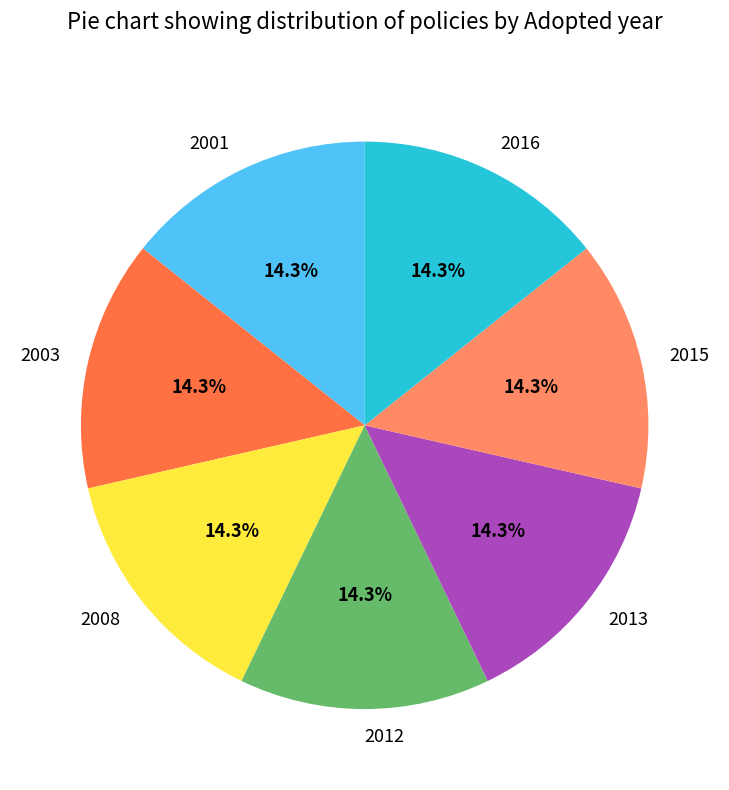

Does 2003 account for over 50% of the chart?

No